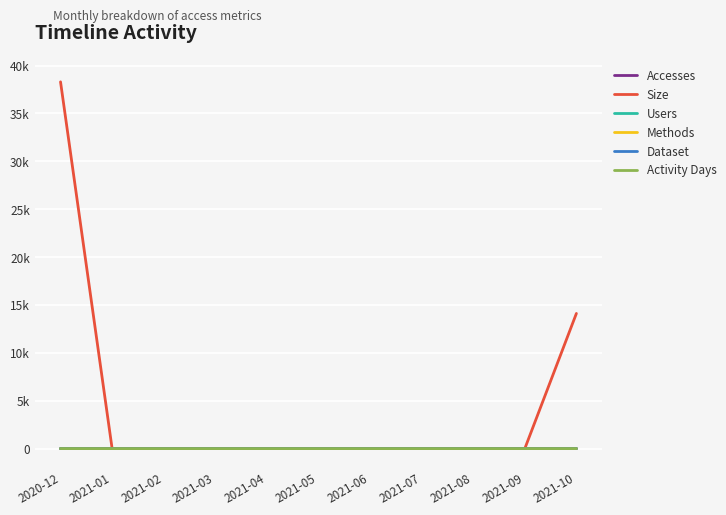

True or false: Methods and Users intersect in this chart.

False